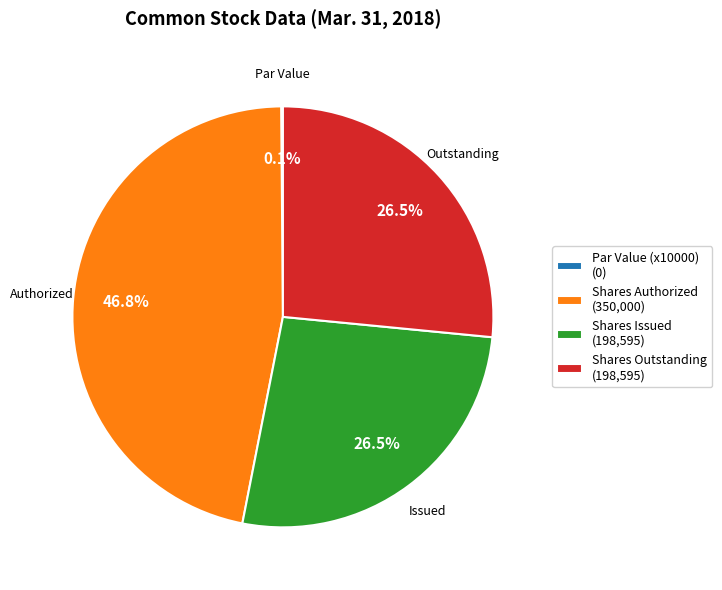

Between Shares Outstanding (198,595) and Shares Authorized (350,000), which is larger?

Shares Authorized (350,000)